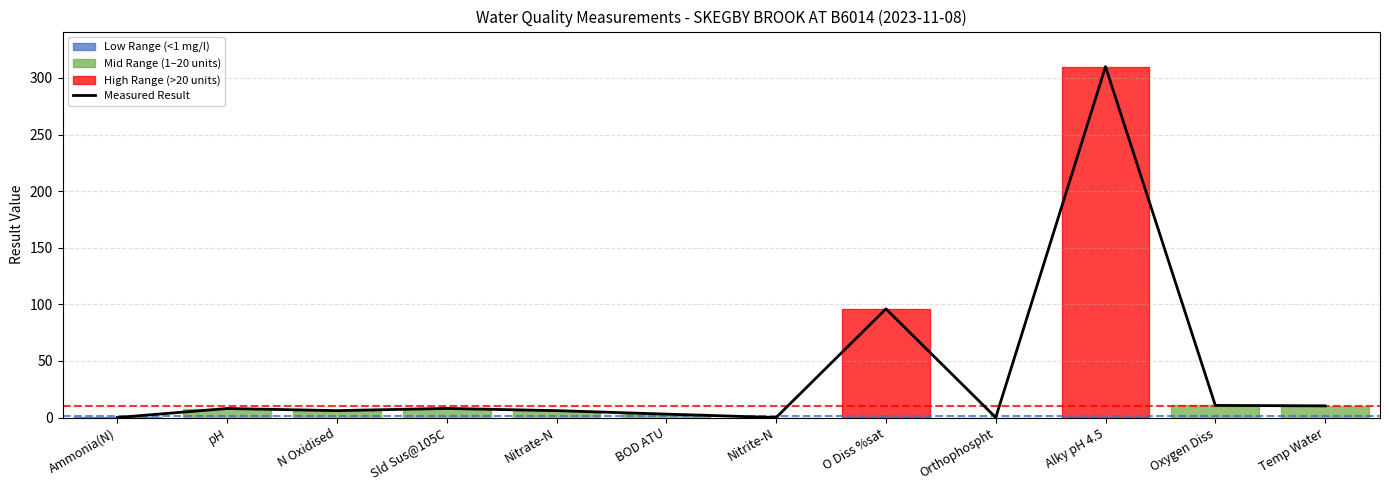

Reading right to left, extract all data points from this chart.

10.3	10.7	310.0	0.0	96.0	0.0	3.0	6.1	8.0	6.1	8.0	0.0